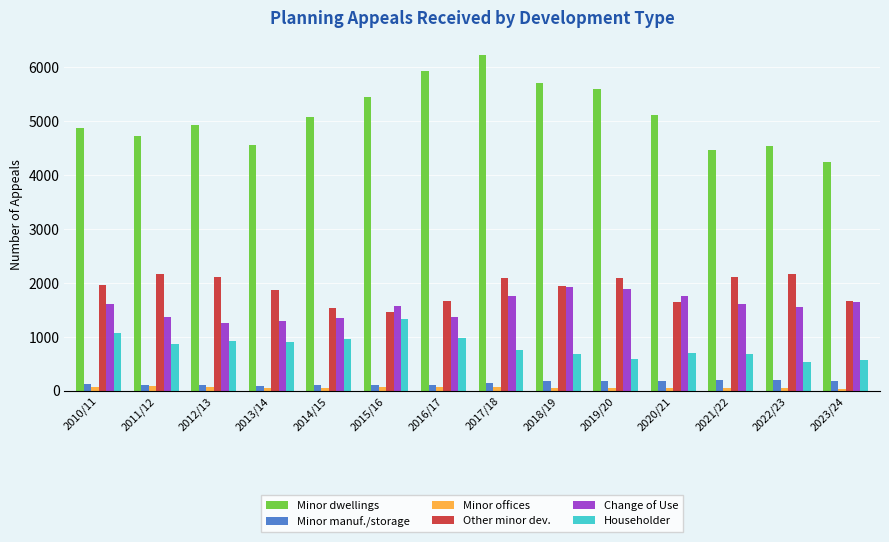

Count the number of categories in the chart.

14